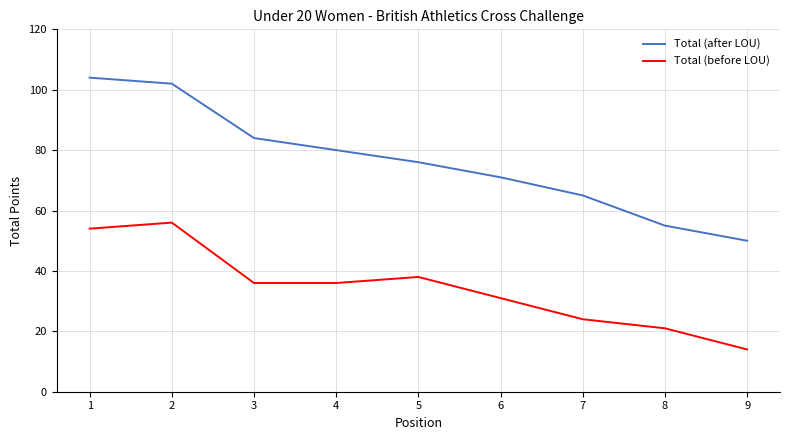

Count the number of categories in the chart.

9